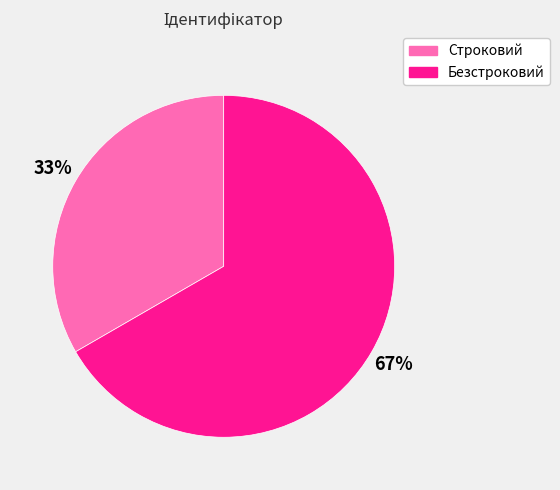

Is the sum of Безстроковий and Строковий greater than half?

Yes